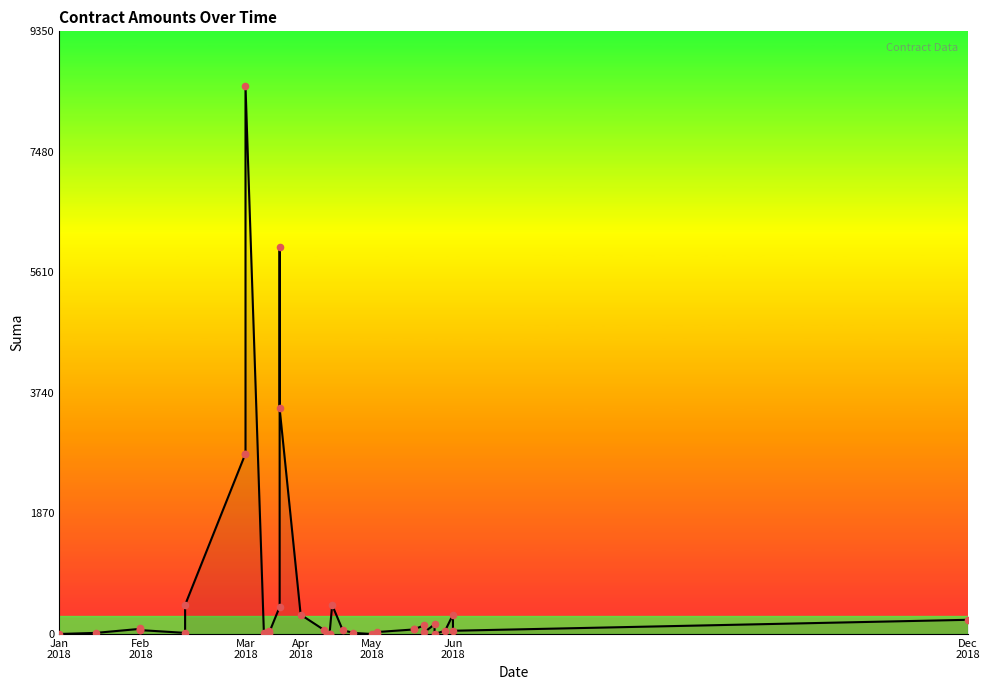

What is the change in value from 10 to 19?

-8200